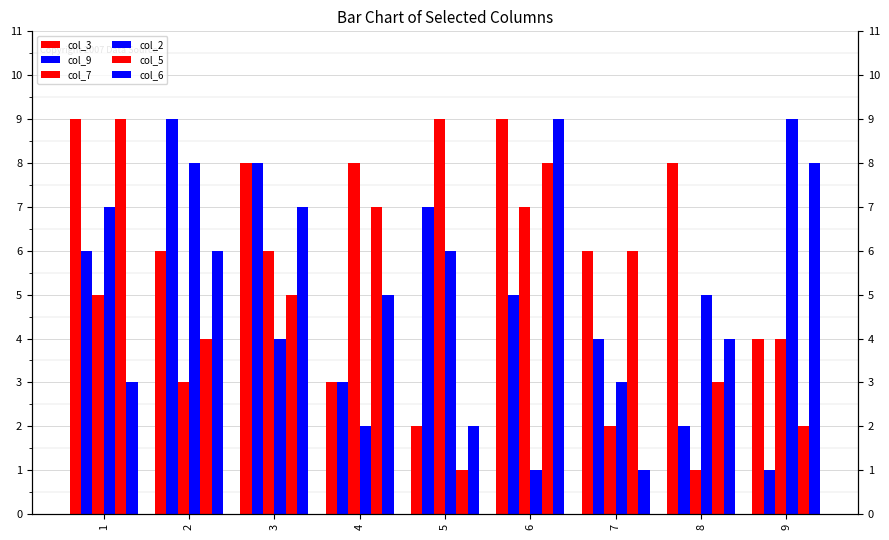

At which category does the chart reach its minimum across all series?

9